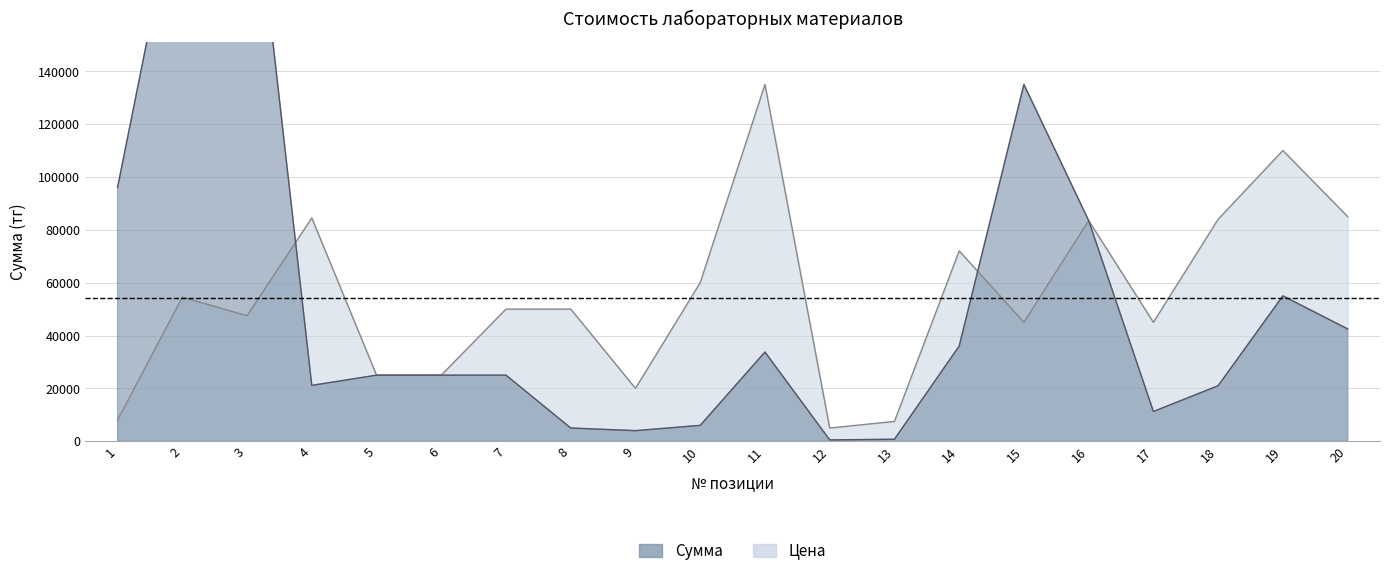

What is the difference between the maximum and second lowest values in the Цена series?

127500